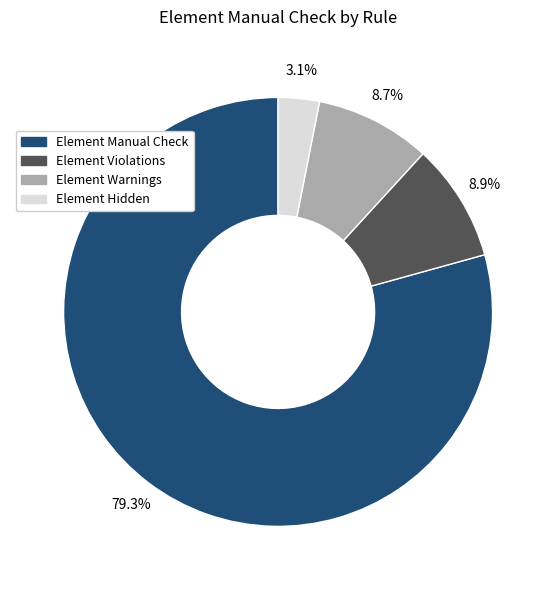

Count the number of slices in the pie.

4